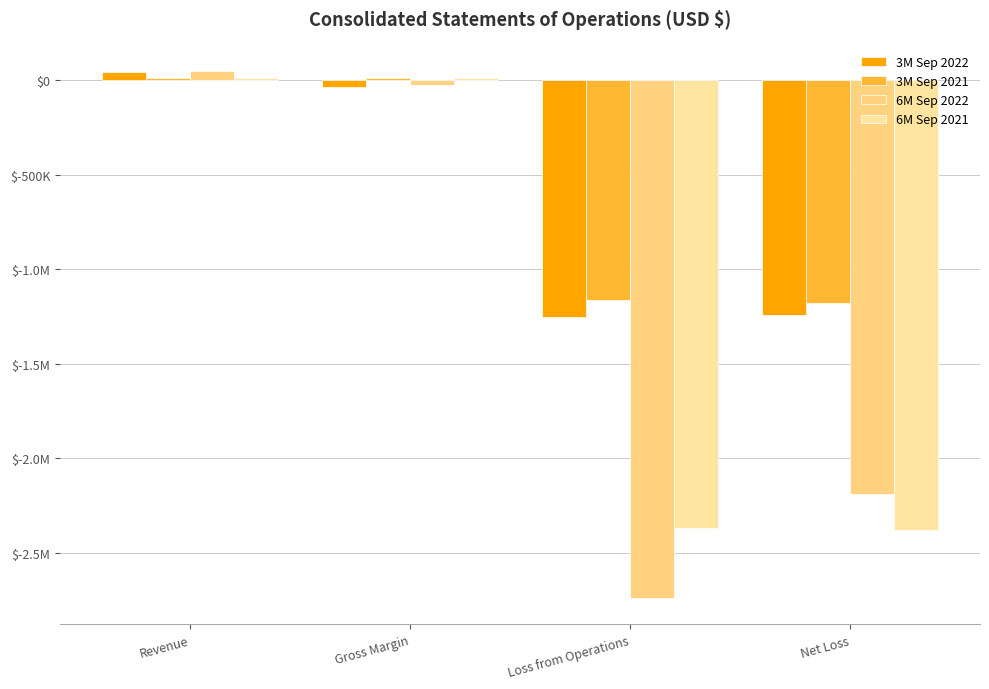

Is the value of 6M Sep 2022 at Loss from Operations greater than the value of 3M Sep 2021 at Loss from Operations?

No